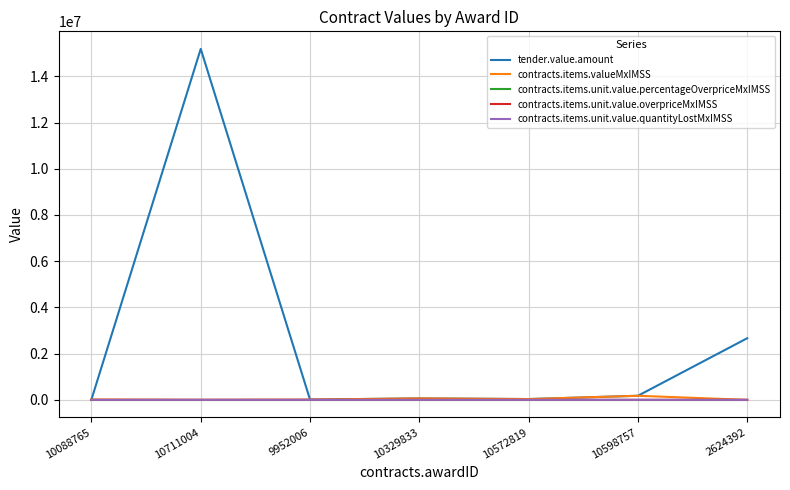

At how many categories does at least one series exceed 6625501?

1